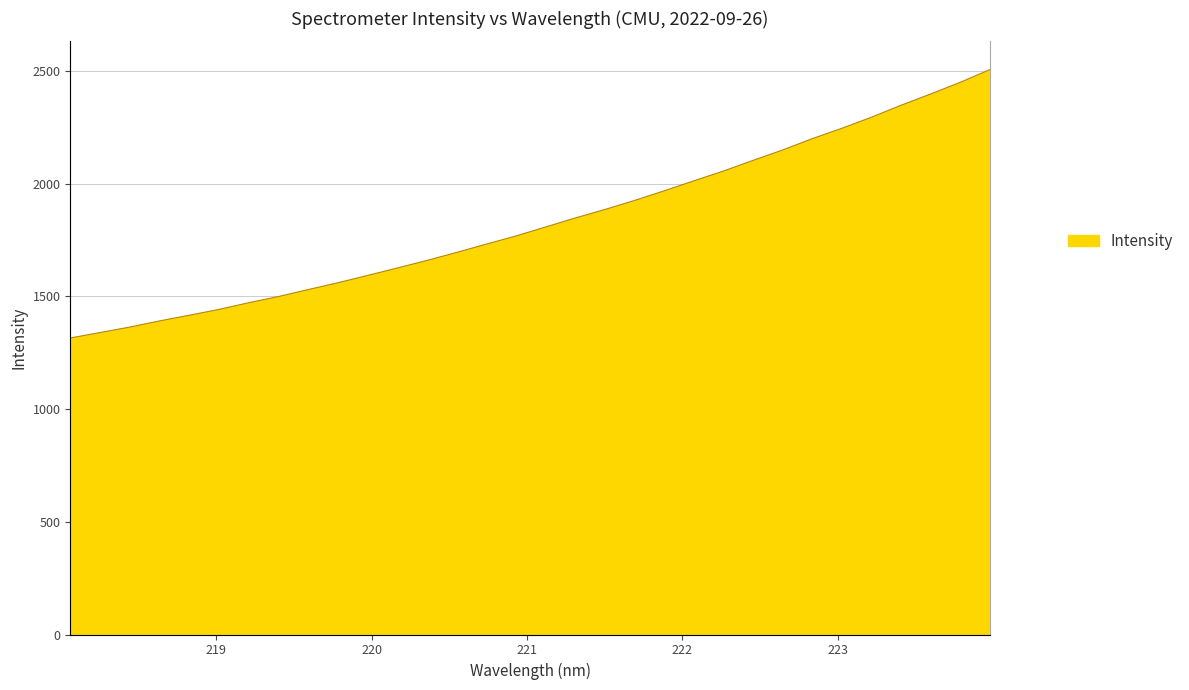

Does the chart display data point markers on the line(s)?

No